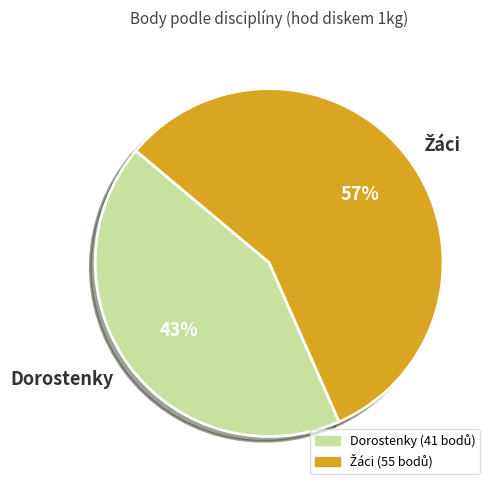

Is there a majority slice in this chart?

Yes